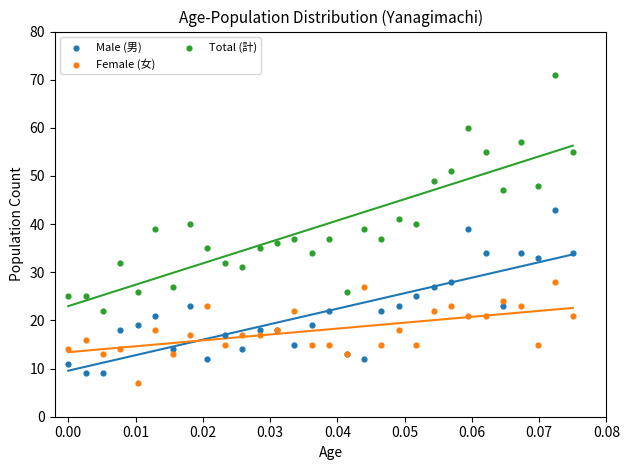

Which series contains the lowest Y value?

Female (女)